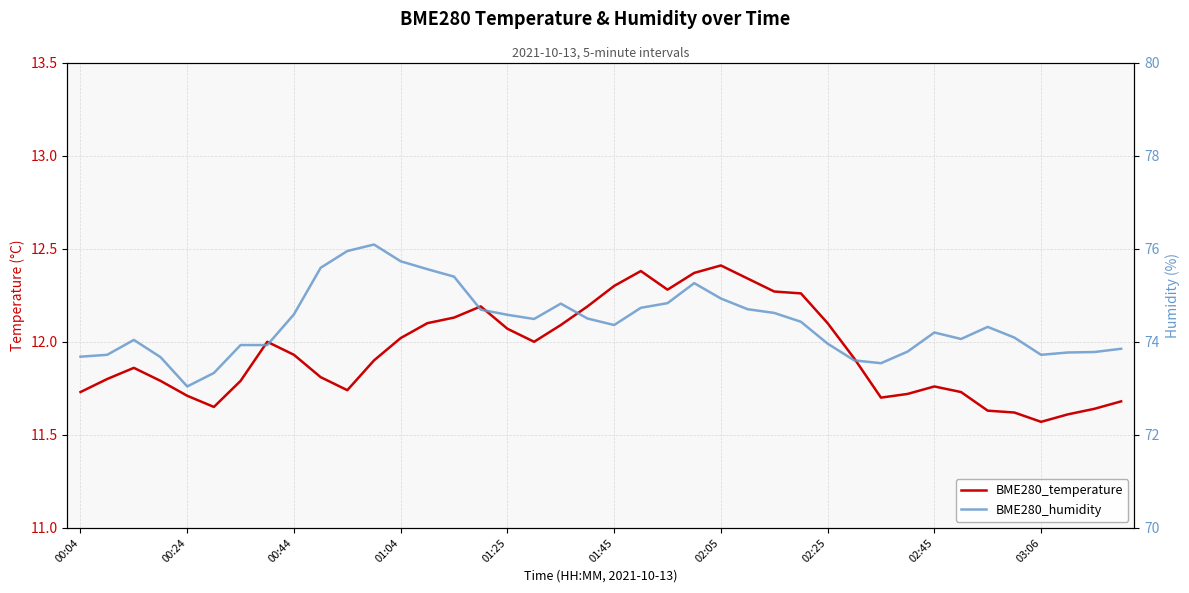

How many interior local valleys does the BME280_temperature series have?

6